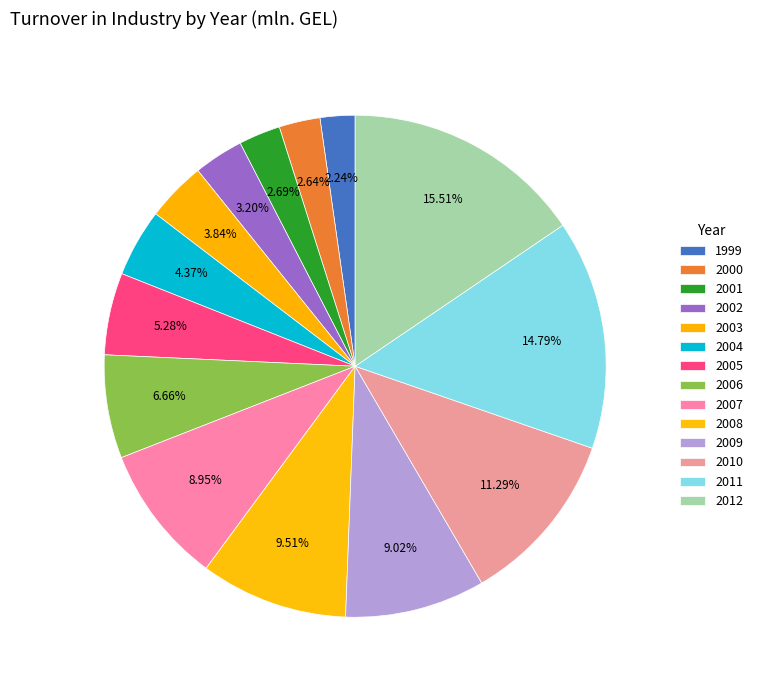

Count the number of slices in the pie.

14